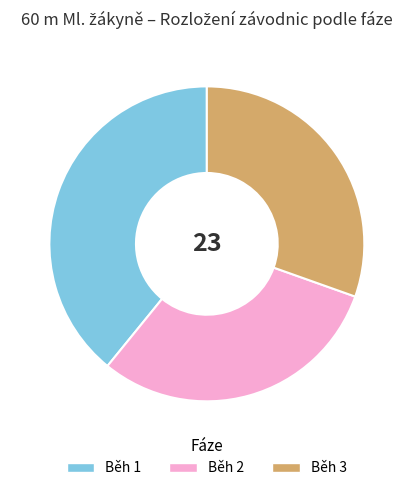

Is Běh 3 the majority of the pie?

No